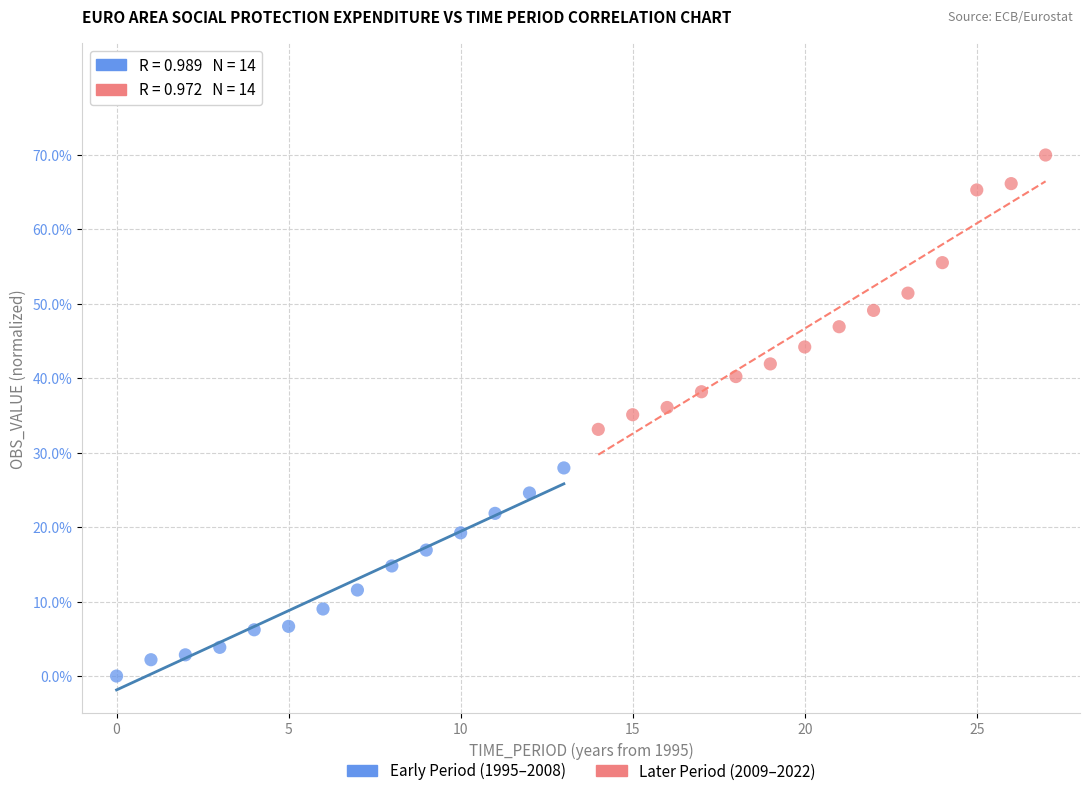

Which series reaches the minimum Y coordinate?

Early Period (1995–2008)